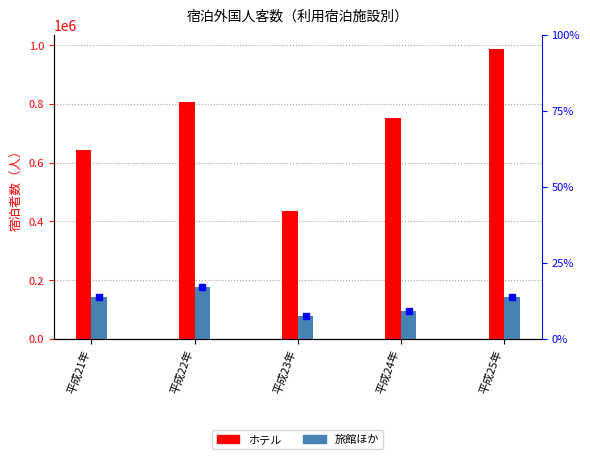

What value does the 旅館ほか series have at 平成21年, to the nearest 100?

141500